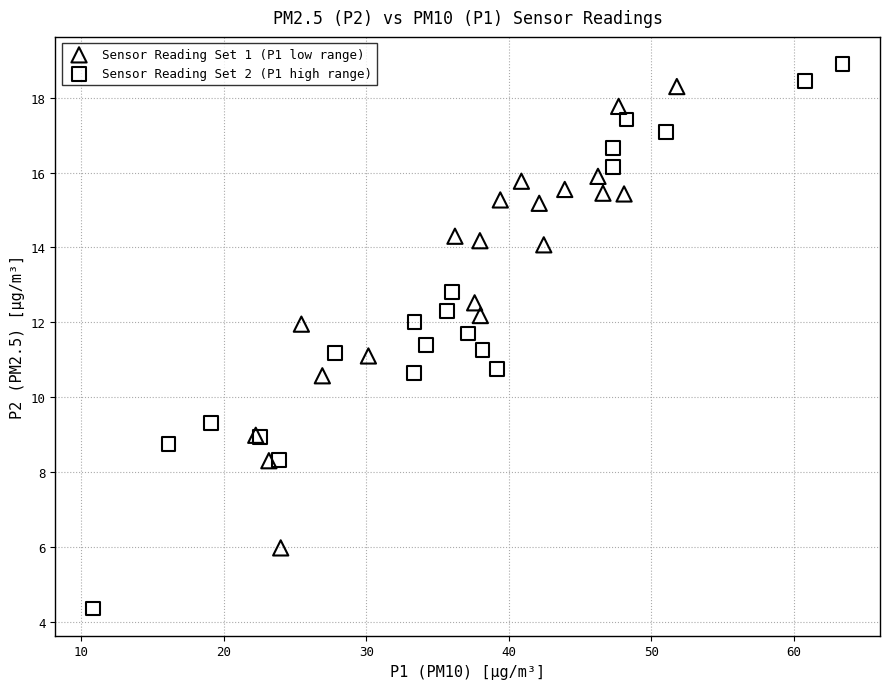

Which series has the largest Y range (max minus min)?

Sensor Reading Set 2 (P1 high range)